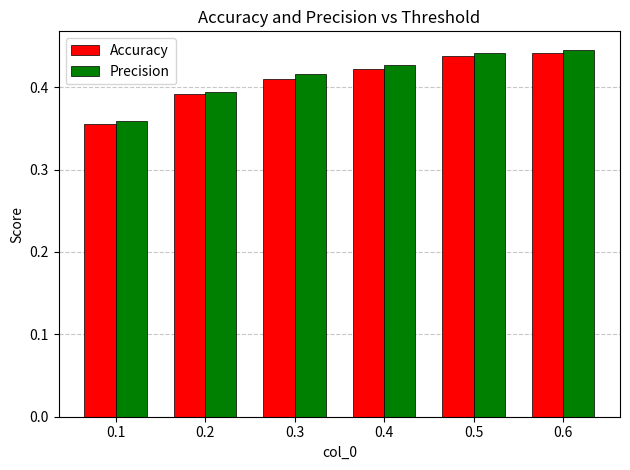

The value of Precision at 0.4 is 0.1. True or false?

False